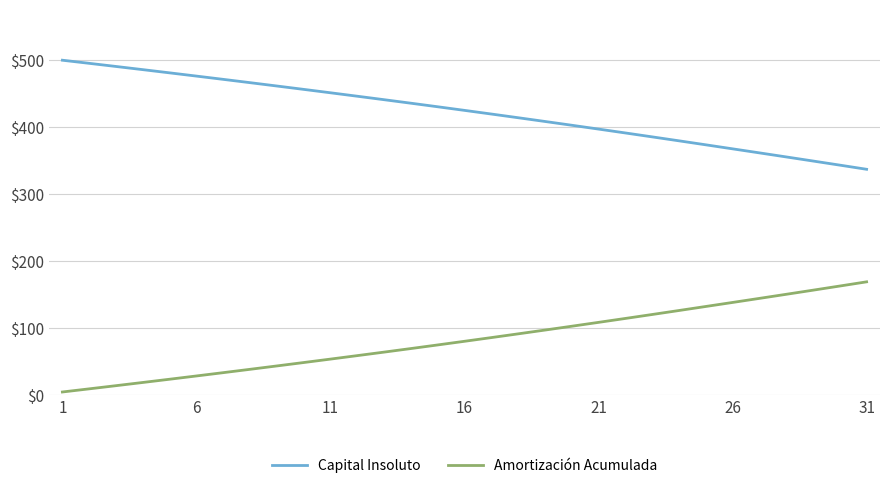

True or false: Amortización Acumulada and Capital Insoluto cross at least once.

False